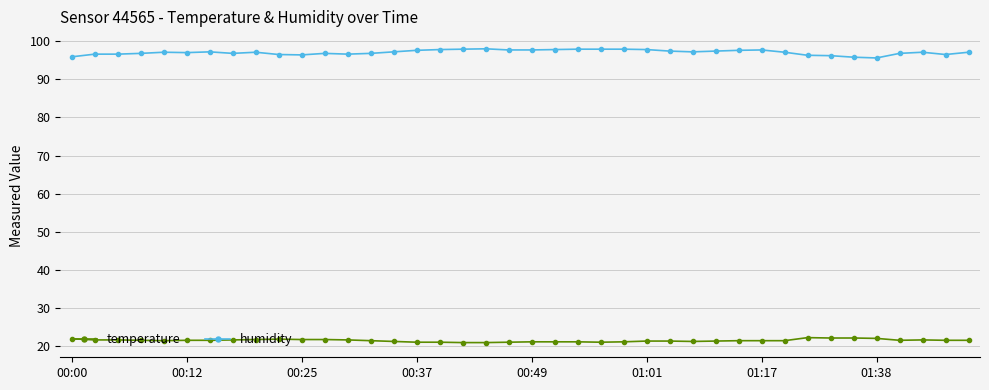

True or false: temperature has more than 1 points higher than both neighbors.

True